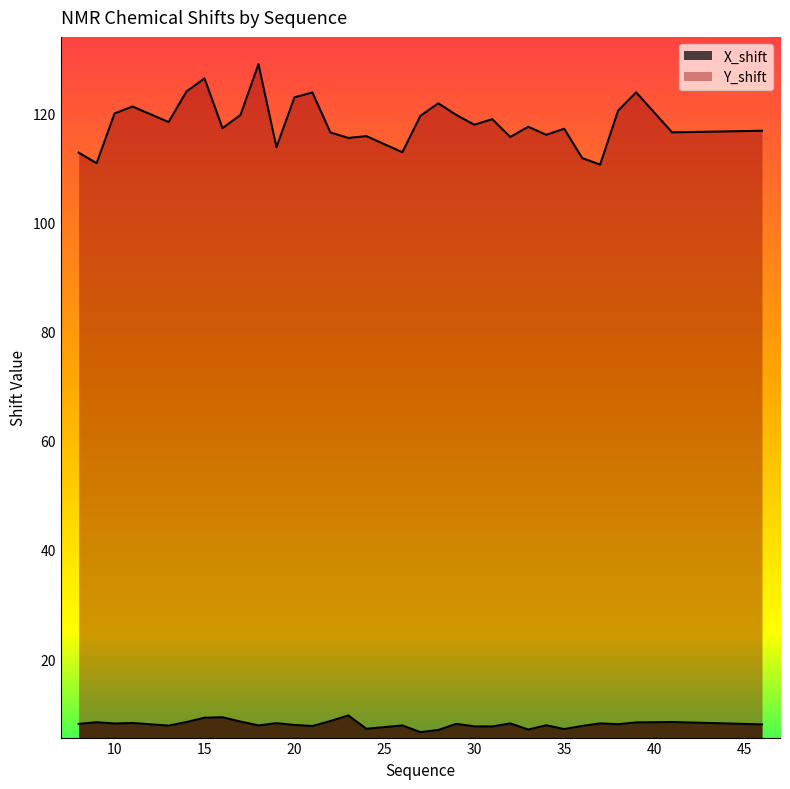

What is the difference between the highest and lowest values at 29?

111.6